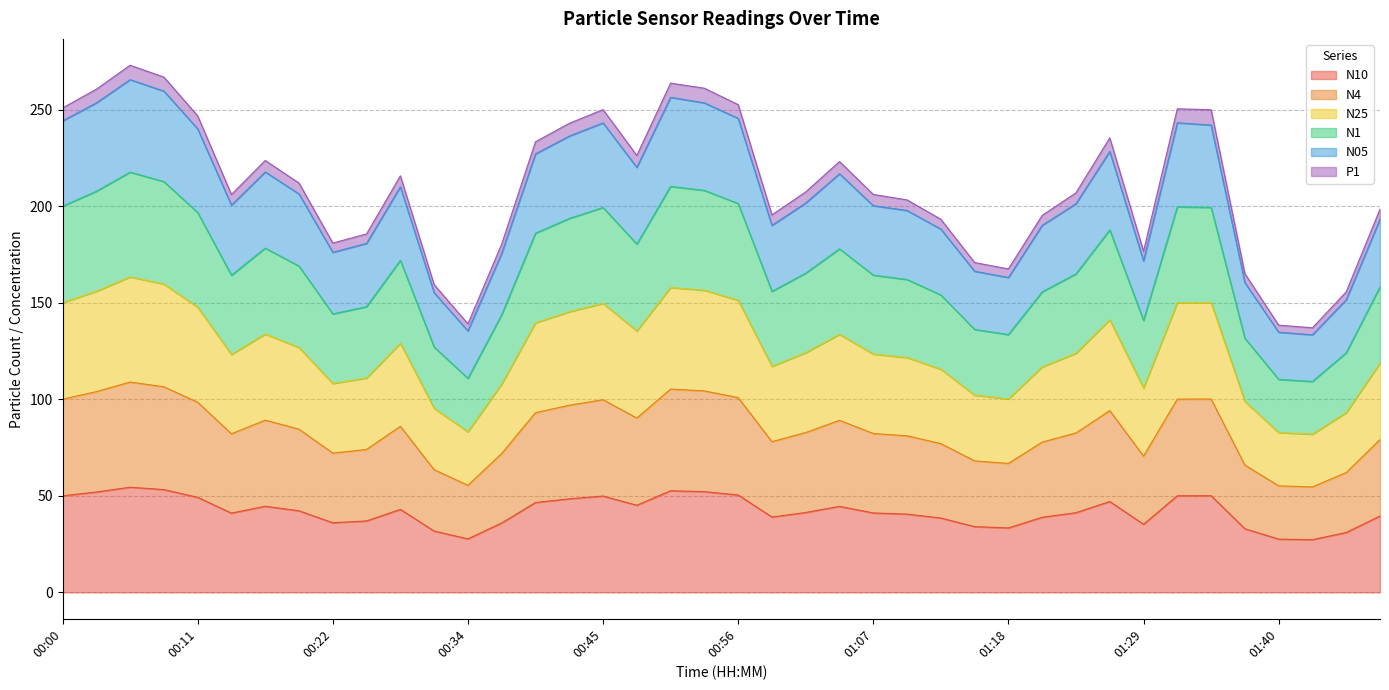

True or false: N10 and N25 cross at least once.

False